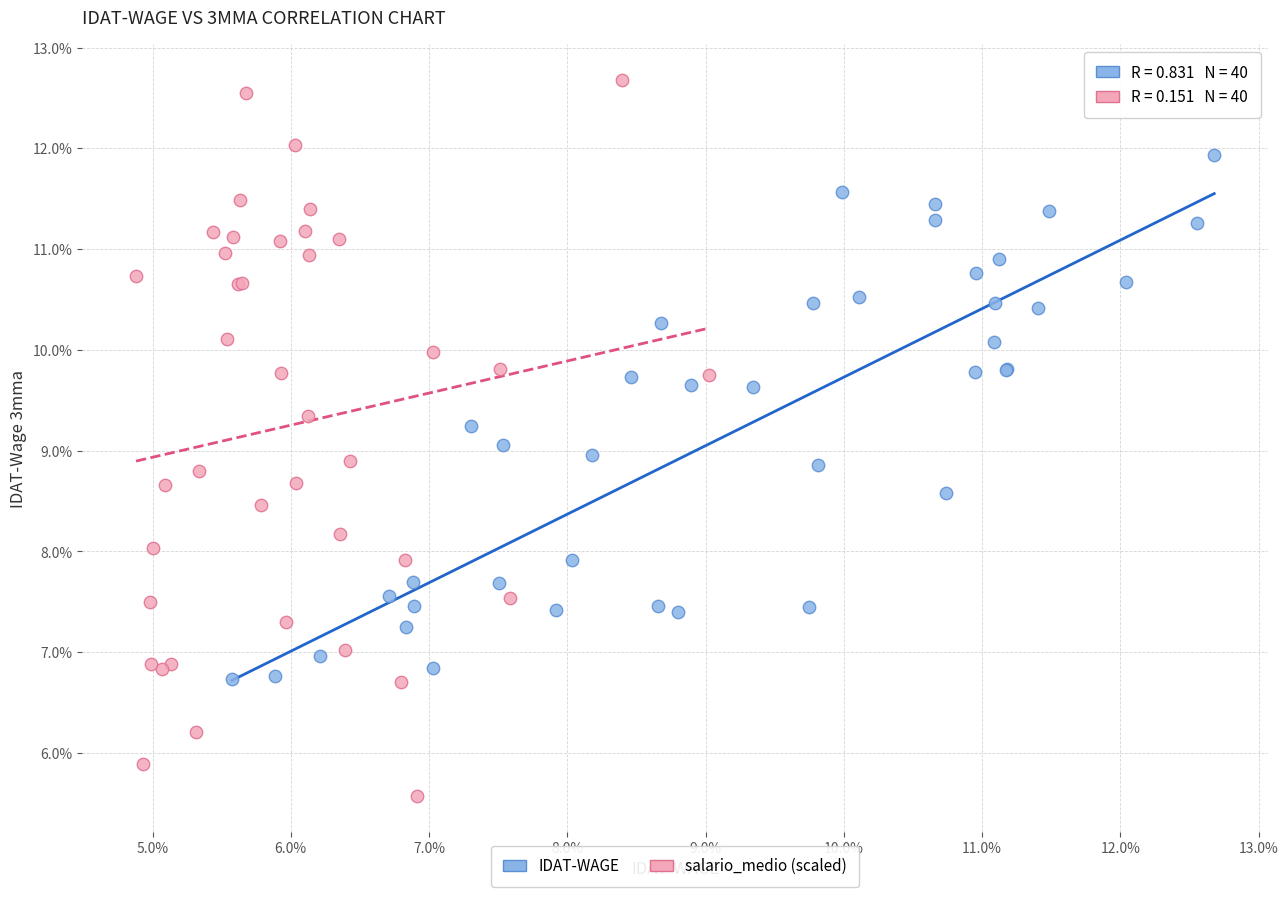

What are all the series names shown in the legend?

IDAT-WAGE, salario_medio (scaled)